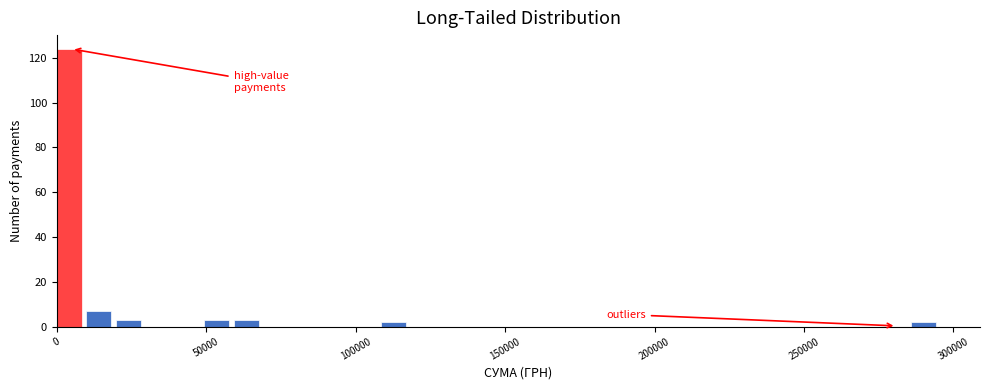

Around what value on the x-axis is the tallest bar? Give the approximate position of its centre, as read against the axis.

5000